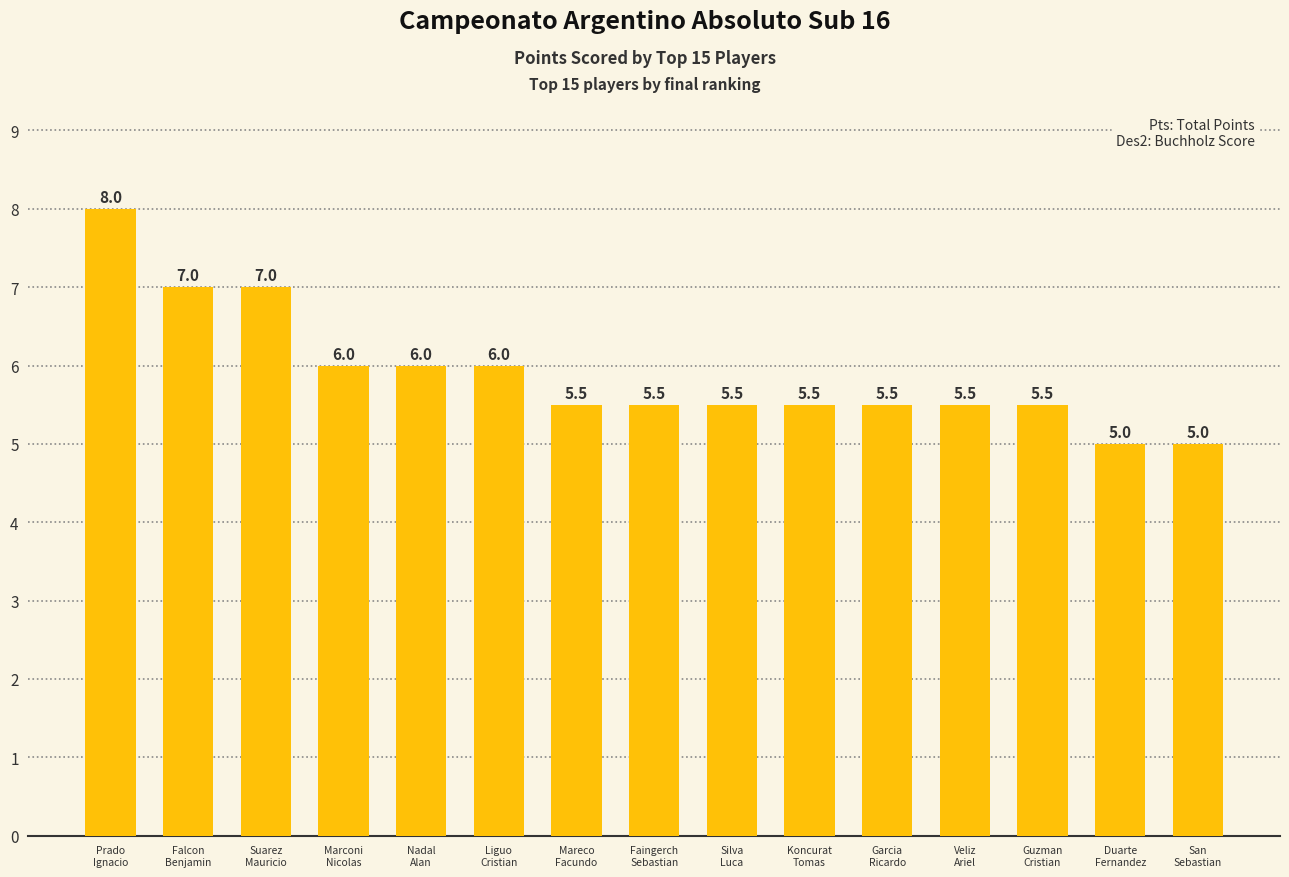

How many bars are there in total?

15